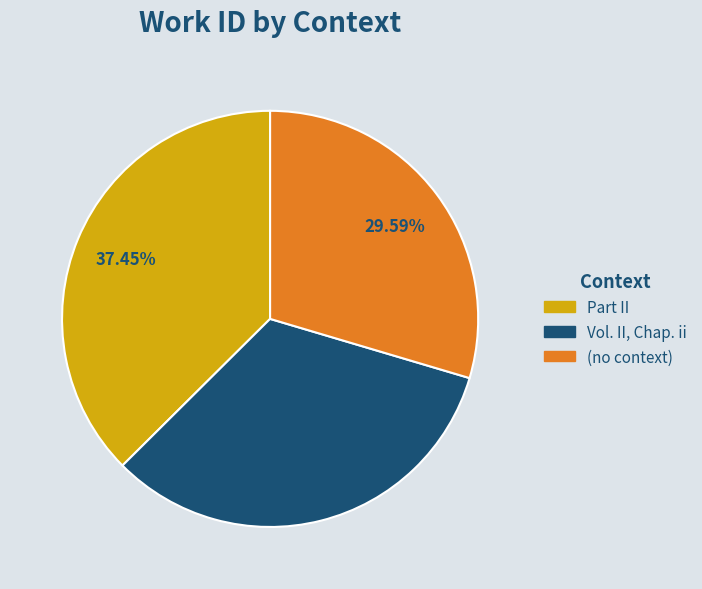

What percentage is NOT represented by (no context)?

70.4%